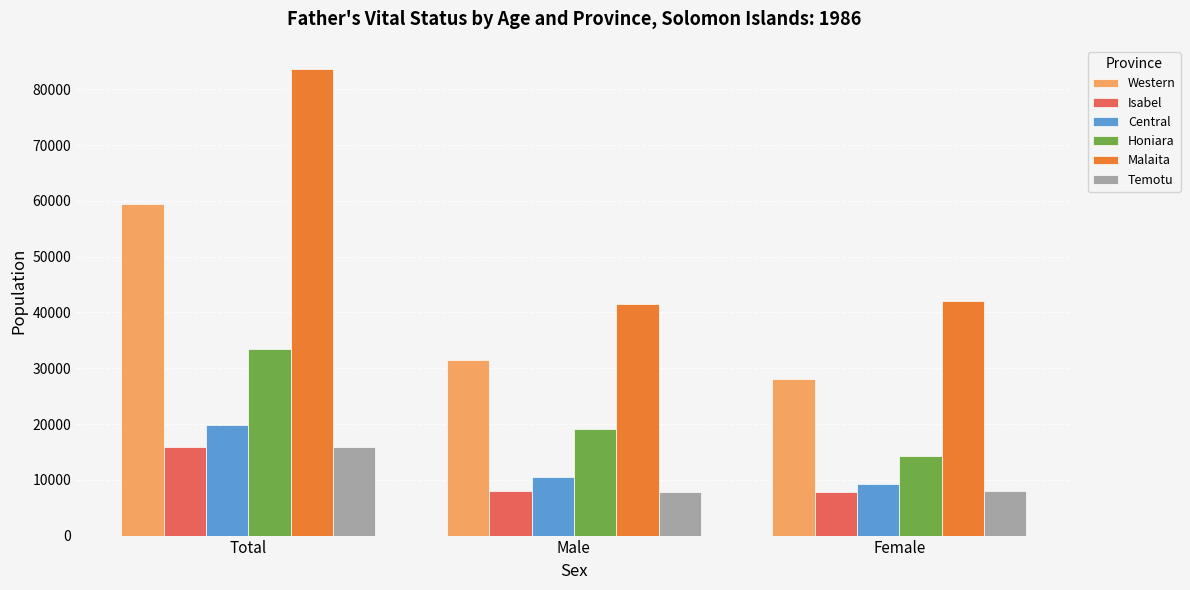

What is the average value of the Malaita series?

55736